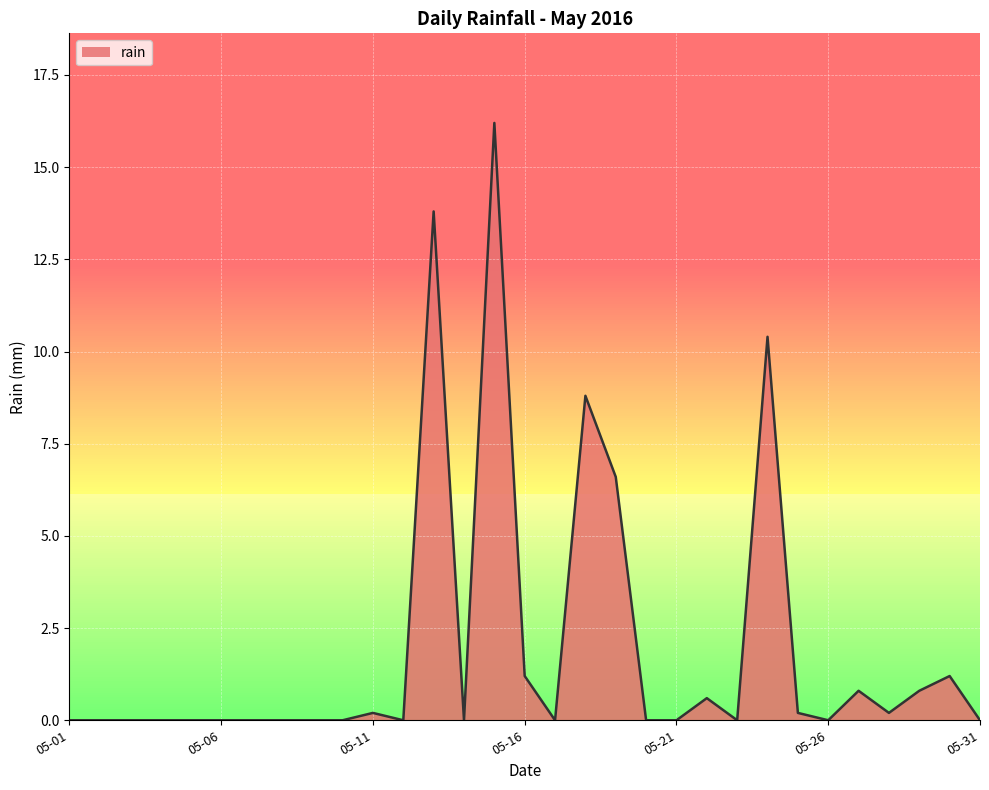

What is the greatest value displayed?

16.2